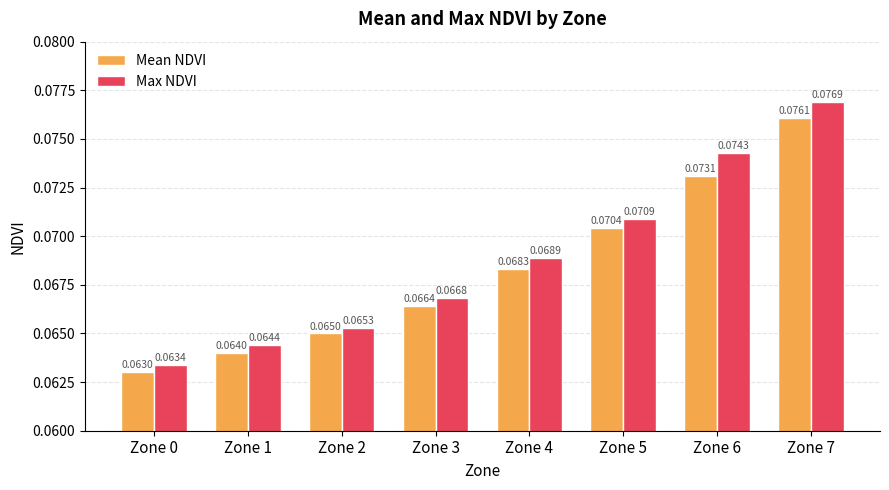

List the labels in order of Mean NDVI value, largest first.

Zone 7, Zone 6, Zone 5, Zone 4, Zone 3, Zone 2, Zone 1, Zone 0